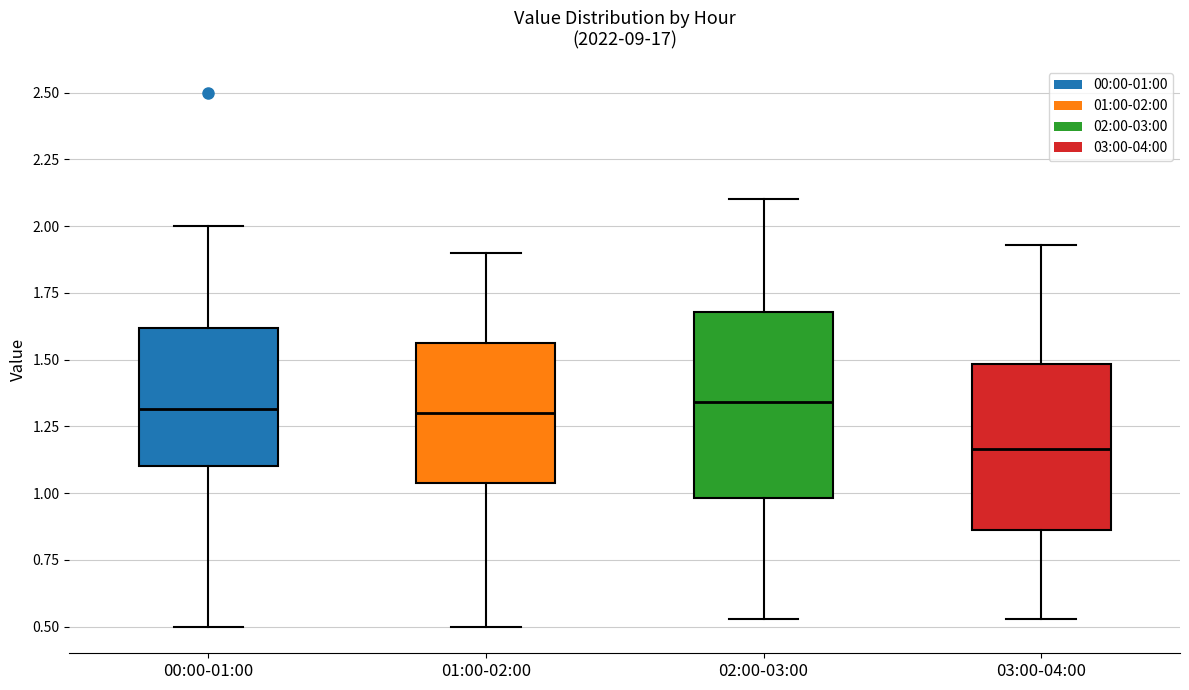

Which box is the tallest, from its lower edge to its upper edge?

02:00-03:00